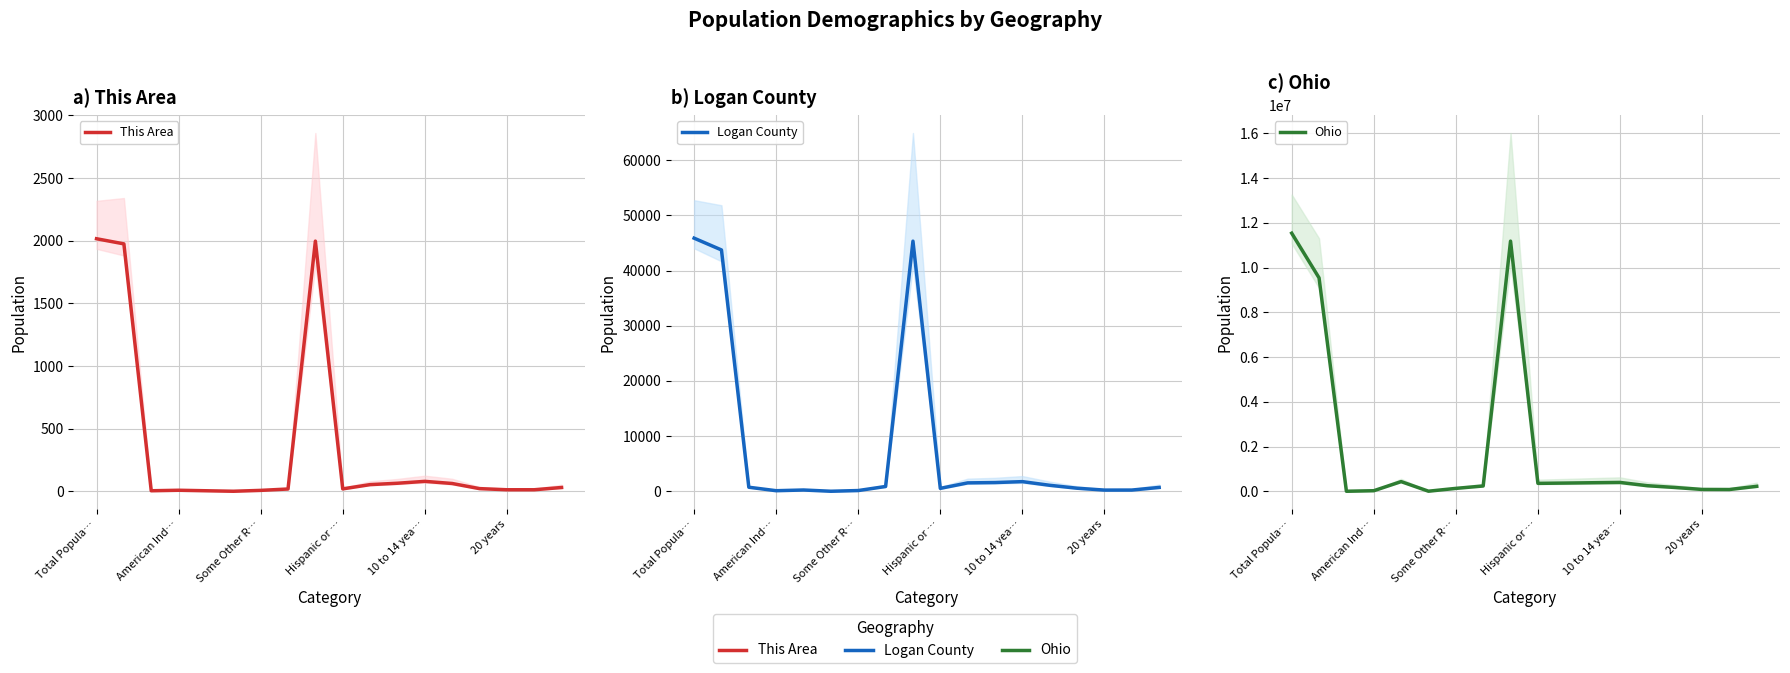

What is the total value across all series at 14?

171922